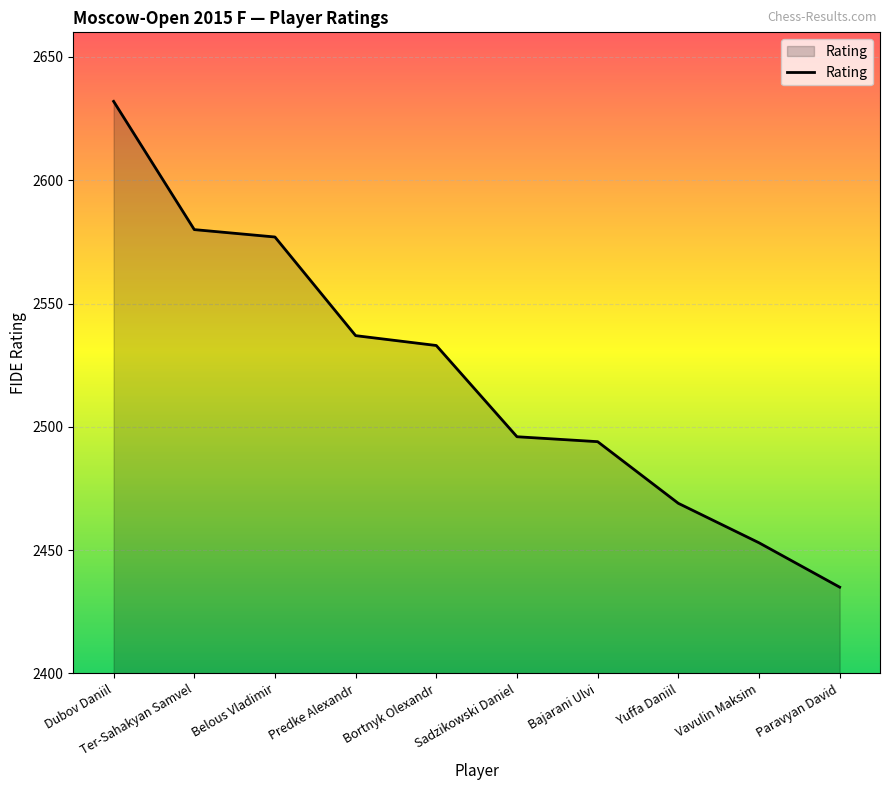

Is it true that the value at Vavulin Maksim is 4380?

False